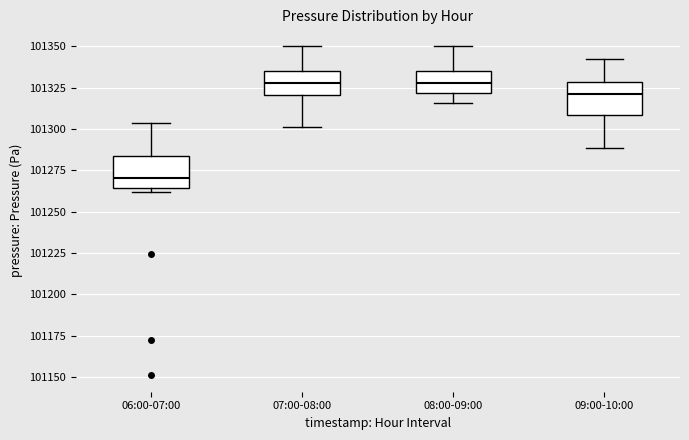

Reading left to right, read every box against the y-axis: the position of its median line, the range the box covers, and the ends of its whiskers. The values are not printed on the chart, so give them approximately, as read against the axis.

06:00-07:00: median 101270, box 101265 to 101285, whiskers 101260 to 101305
07:00-08:00: median 101330, box 101320 to 101335, whiskers 101300 to 101350
08:00-09:00: median 101330, box 101320 to 101335, whiskers 101315 to 101350
09:00-10:00: median 101320, box 101310 to 101330, whiskers 101290 to 101345